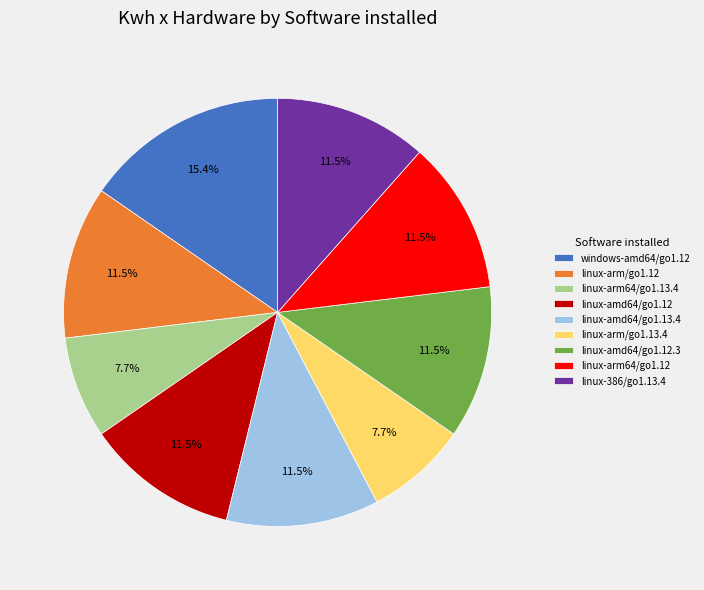

Is there any slice that represents more than half of the pie?

No